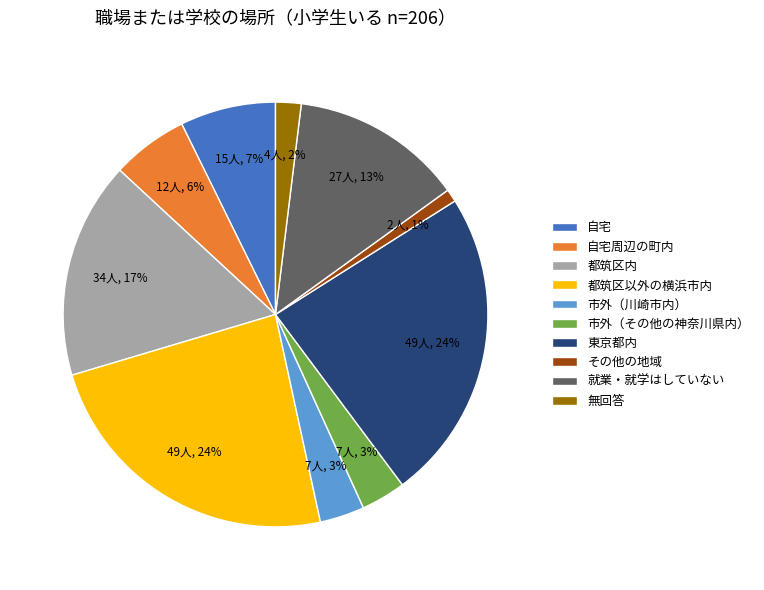

What is the smallest slice in the pie chart?

その他の地域